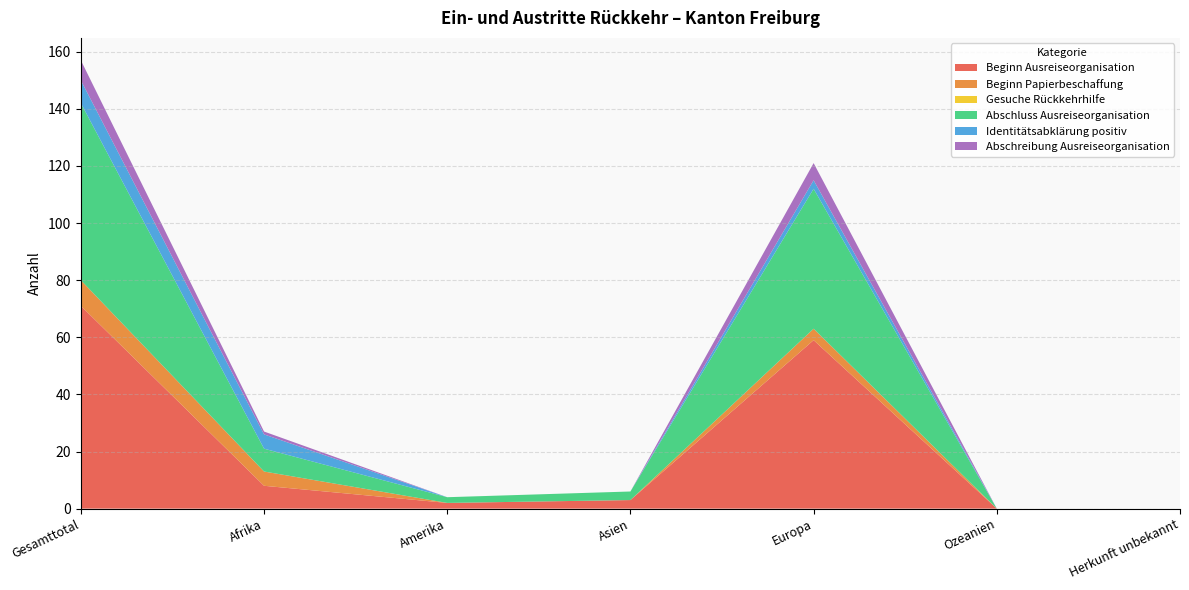

Reading left to right, list all the values displayed in this chart.

Beginn Ausreiseorganisation: Gesamttotal=71	Afrika=8	Amerika=2	Asien=3	Europa=59	Ozeanien=0	Herkunft unbekannt=0
Beginn Papierbeschaffung: Gesamttotal=9	Afrika=5	Amerika=0	Asien=0	Europa=4	Ozeanien=0	Herkunft unbekannt=0
Gesuche Rückkehrhilfe: Gesamttotal=0	Afrika=0	Amerika=0	Asien=0	Europa=0	Ozeanien=0	Herkunft unbekannt=0
Abschluss Ausreiseorganisation: Gesamttotal=62	Afrika=8	Amerika=2	Asien=3	Europa=49	Ozeanien=0	Herkunft unbekannt=0
Identitätsabklärung positiv: Gesamttotal=8	Afrika=5	Amerika=0	Asien=0	Europa=3	Ozeanien=0	Herkunft unbekannt=0
Abschreibung Ausreiseorganisation: Gesamttotal=7	Afrika=1	Amerika=0	Asien=0	Europa=6	Ozeanien=0	Herkunft unbekannt=0